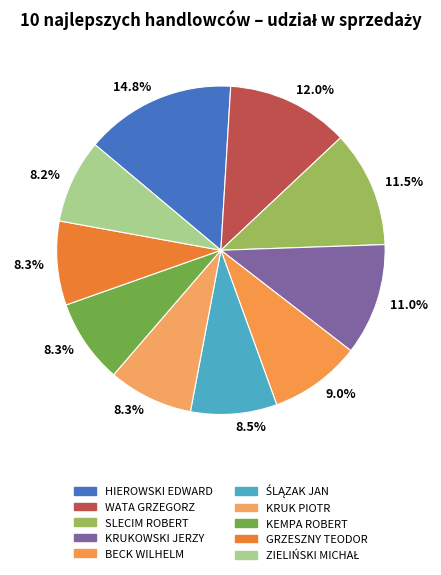

Combined, do WATA GRZEGORZ and BECK WILHELM account for over 50%?

No